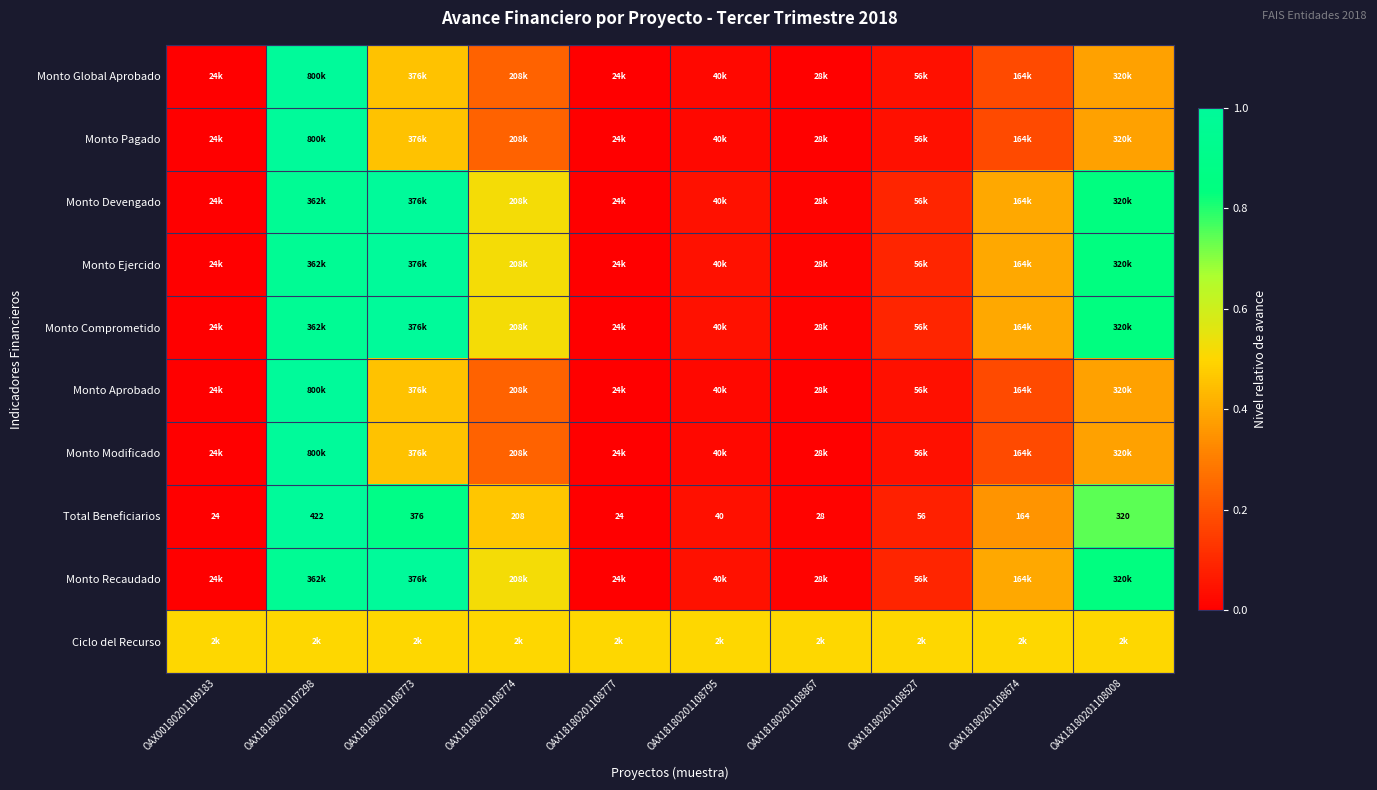

What is the maximum value for Monto Recaudado?

1.0